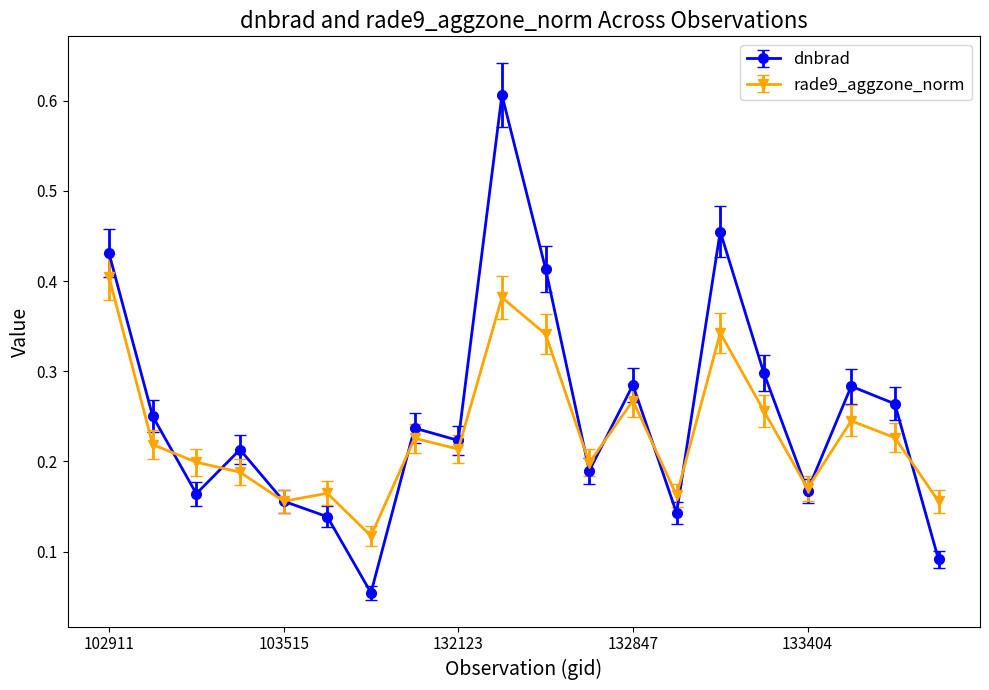

What are all the series names shown in the legend?

dnbrad, rade9_aggzone_norm